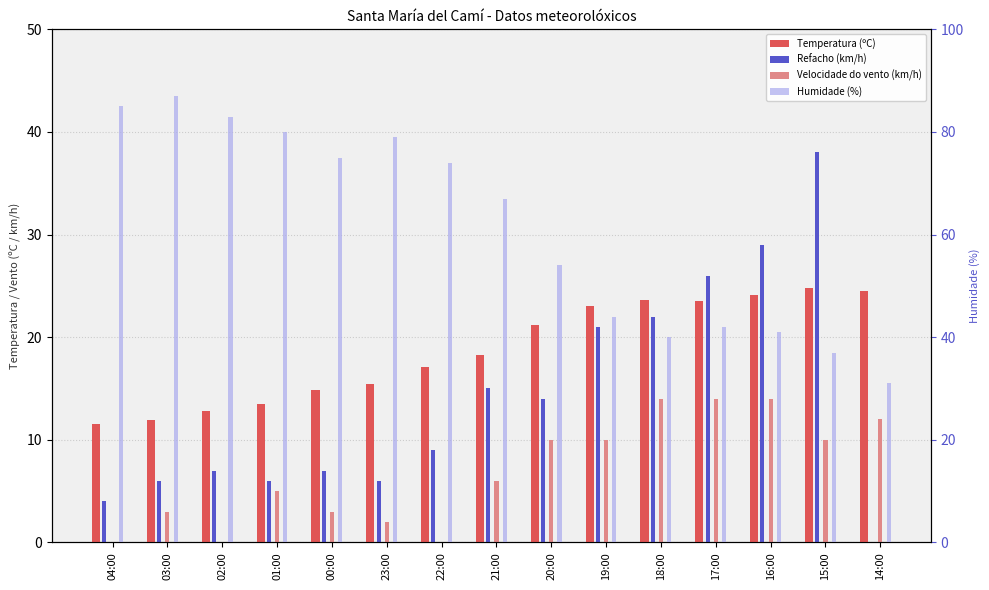

How many bars are there in total?

60